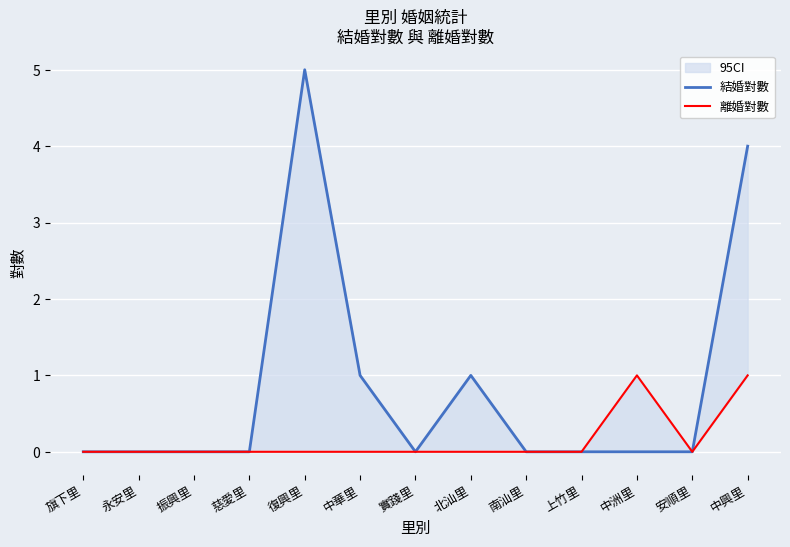

List the series in order of their peak value, lowest first.

離婚對數, 結婚對數